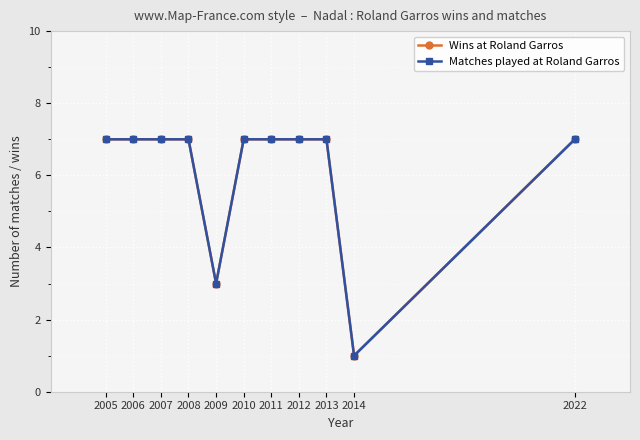

Reading left to right, what are all the values shown in this chart?

Wins at Roland Garros: 7	7	7	7	3	7	7	7	7	1	7
Matches played at Roland Garros: 7	7	7	7	3	7	7	7	7	1	7